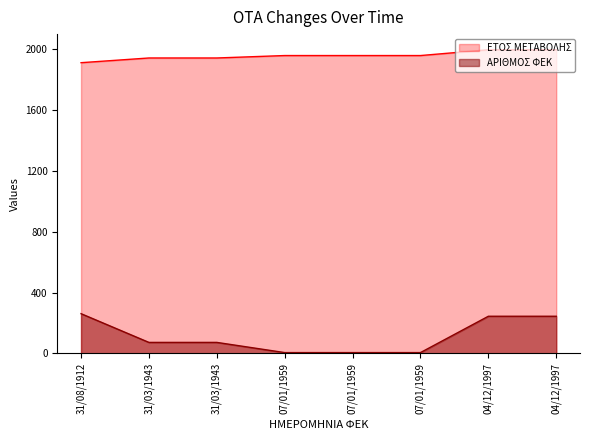

List the series in order of their overall mean, lowest first.

ΑΡΙΘΜΟΣ ΦΕΚ, ΕΤΟΣ ΜΕΤΑΒΟΛΗΣ